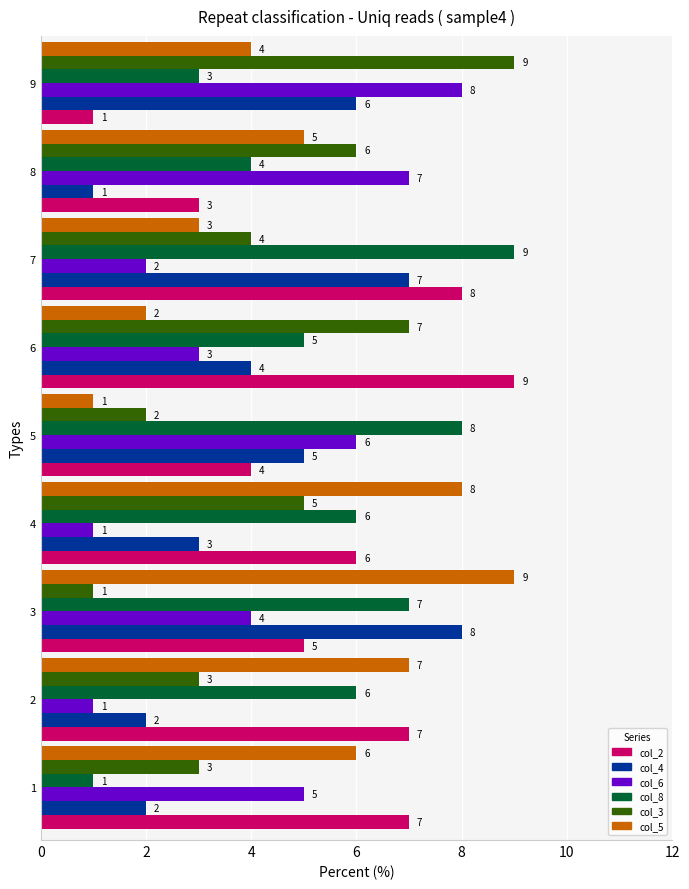

What is the highest value of the col_6 series?

8